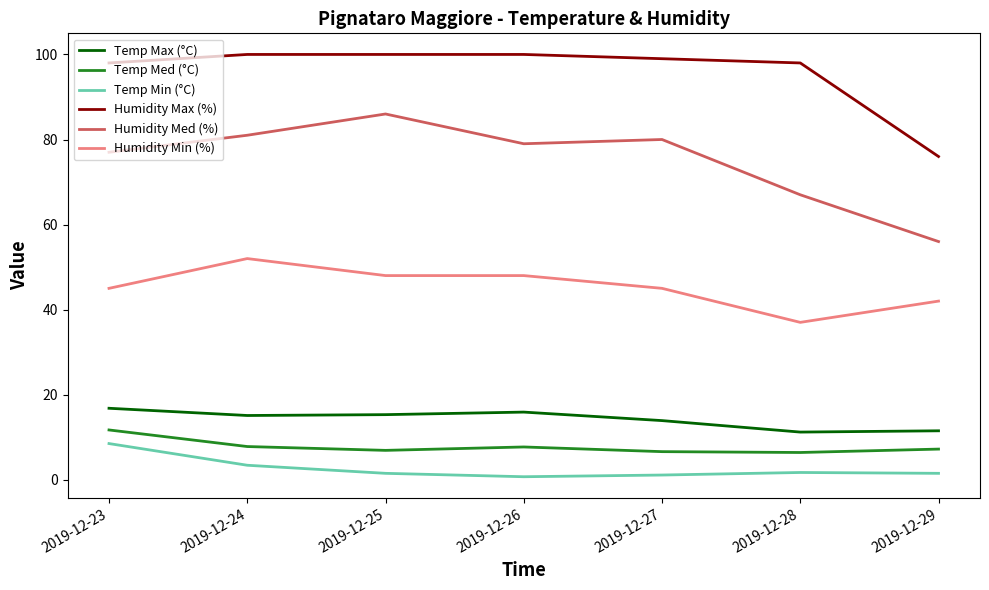

True or false: Temp Max (°C) and Temp Med (°C) intersect in this chart.

False